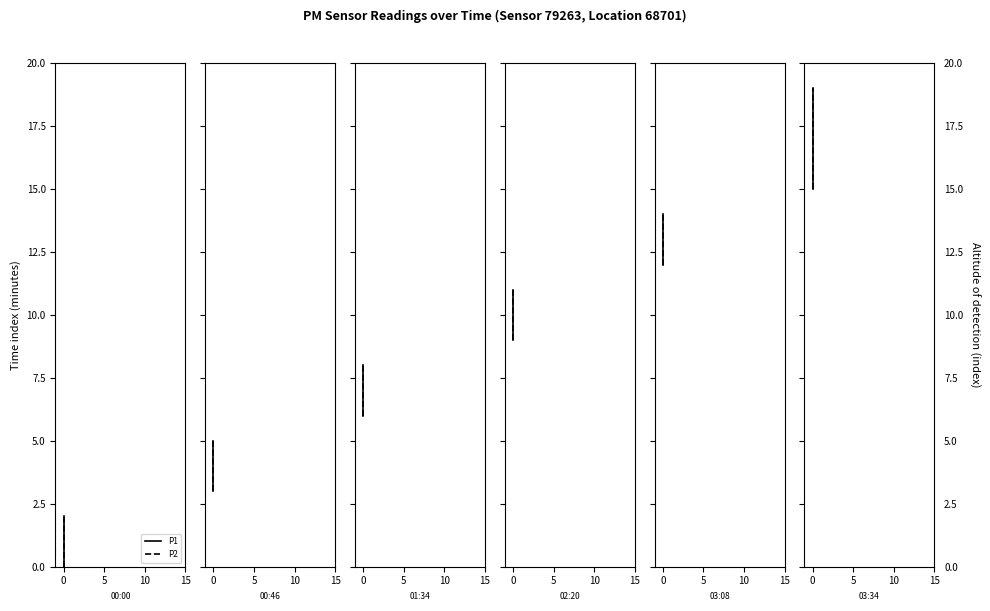

What is the difference between the second highest and second lowest values in the P1 series?

2